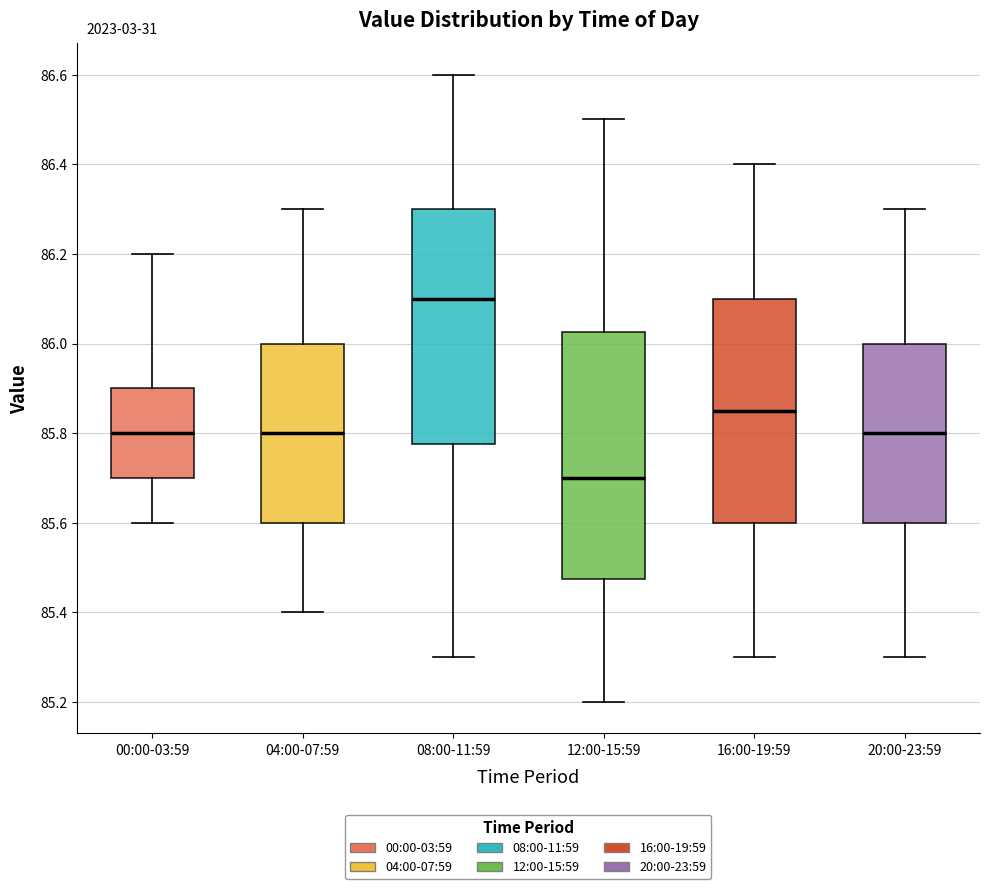

Comparing the boxes themselves (not the whiskers), which one is the tallest?

12:00-15:59